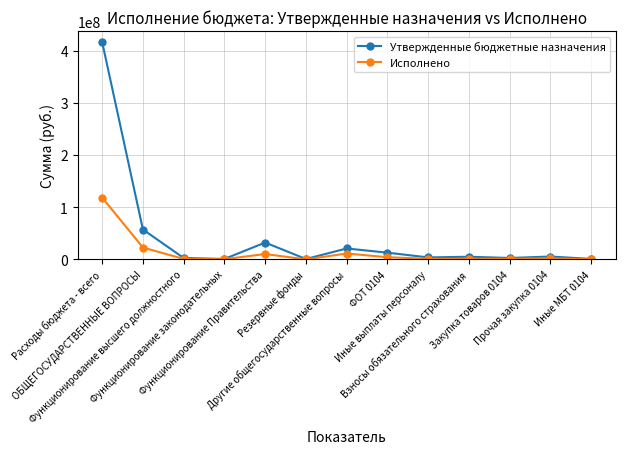

List the series in order of their overall mean, highest first.

Утвержденные бюджетные назначения, Исполнено